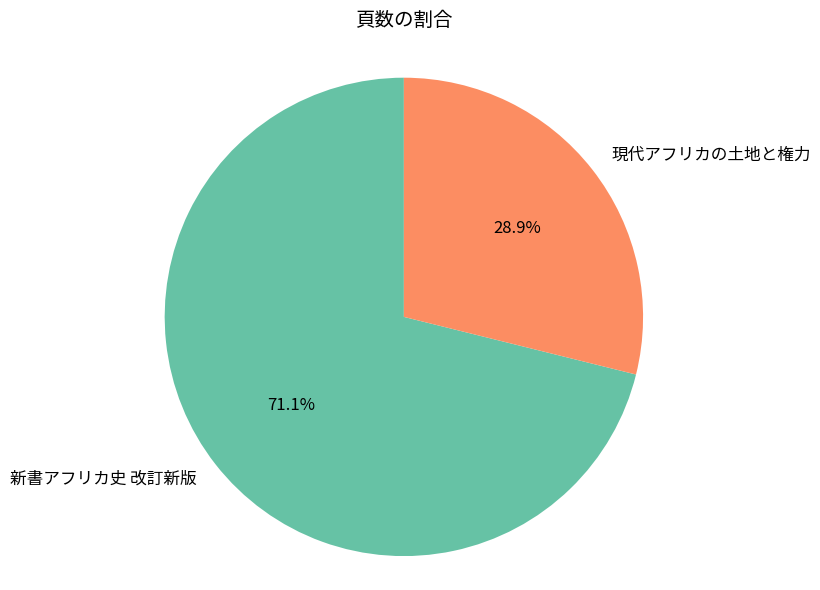

True or false: 新書アフリカ史 改訂新版 accounts for 71% of the total.

True